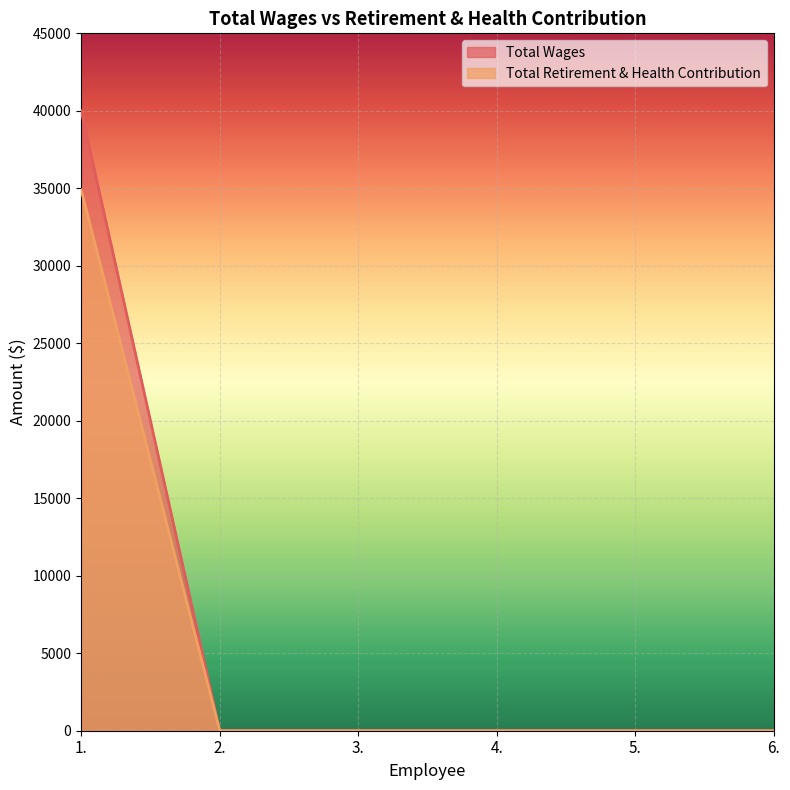

Is it true that Total Wages equals 25961 at 3.?

False